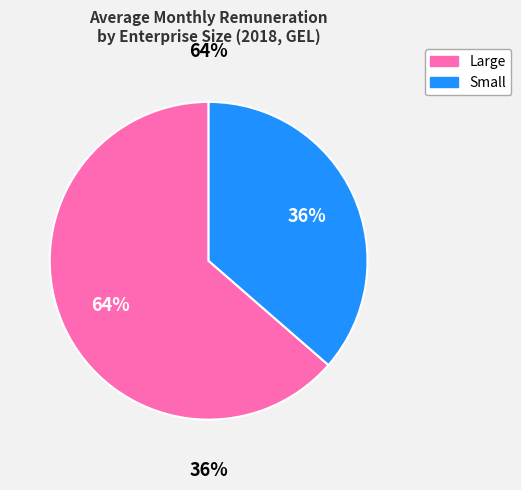

Between 4 and 9, which is larger?

9